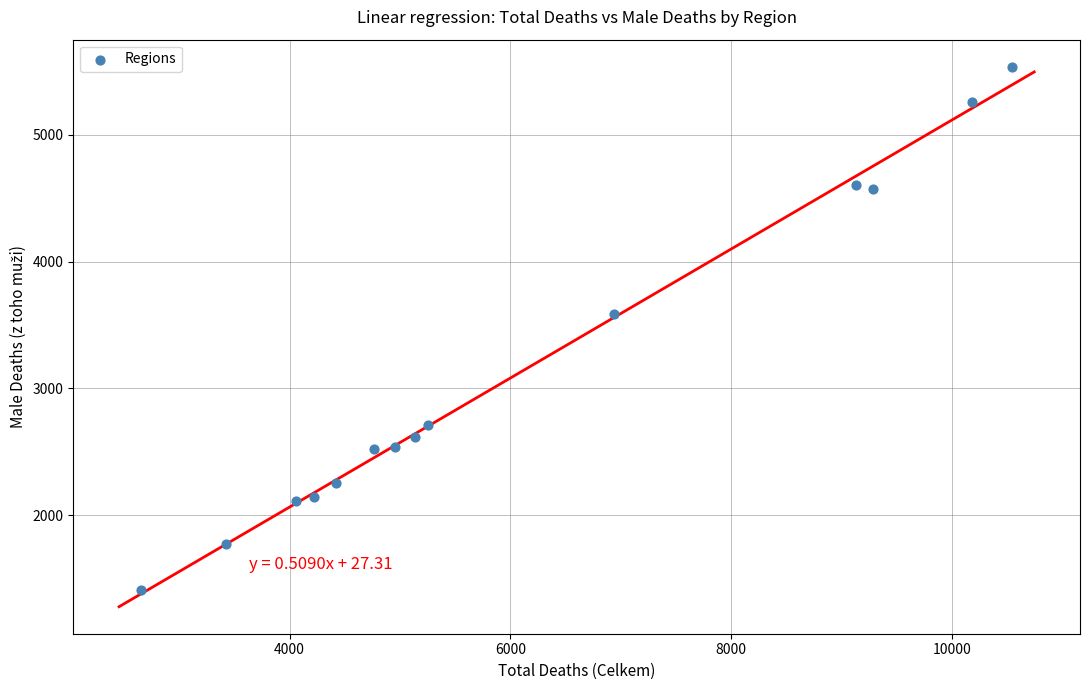

What Y value in the scatter plot is closest to 3472?

3590